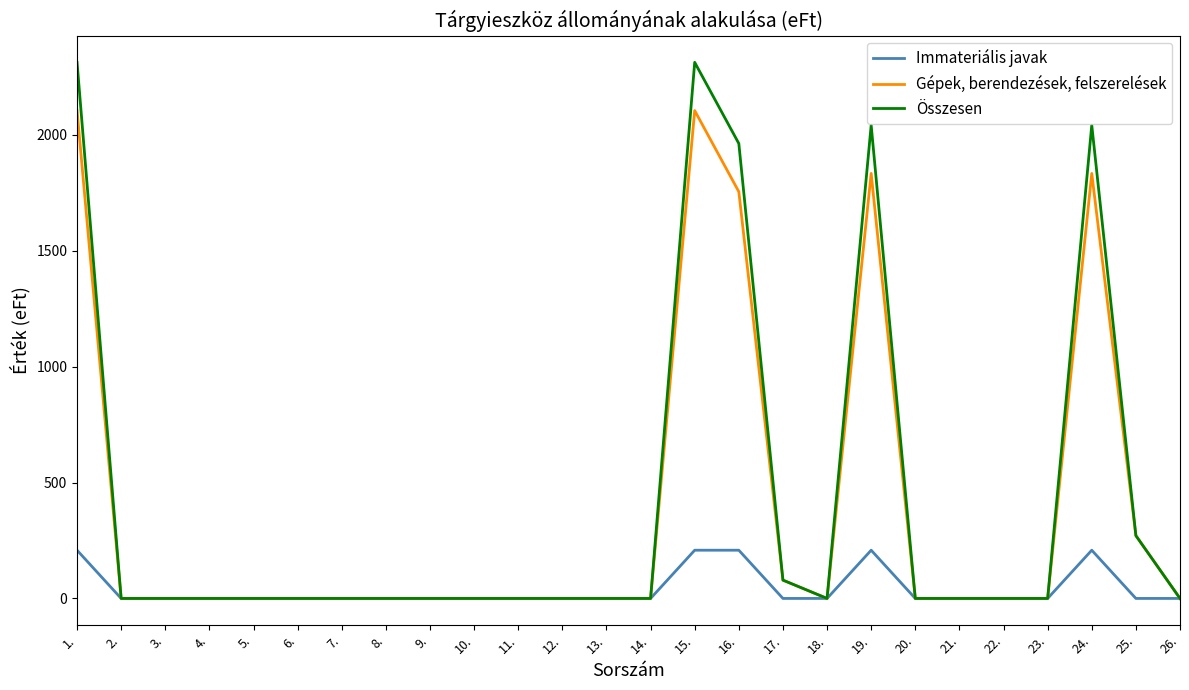

What is the difference between the maximum and minimum values in the Gépek, berendezések, felszerelések series?

2104